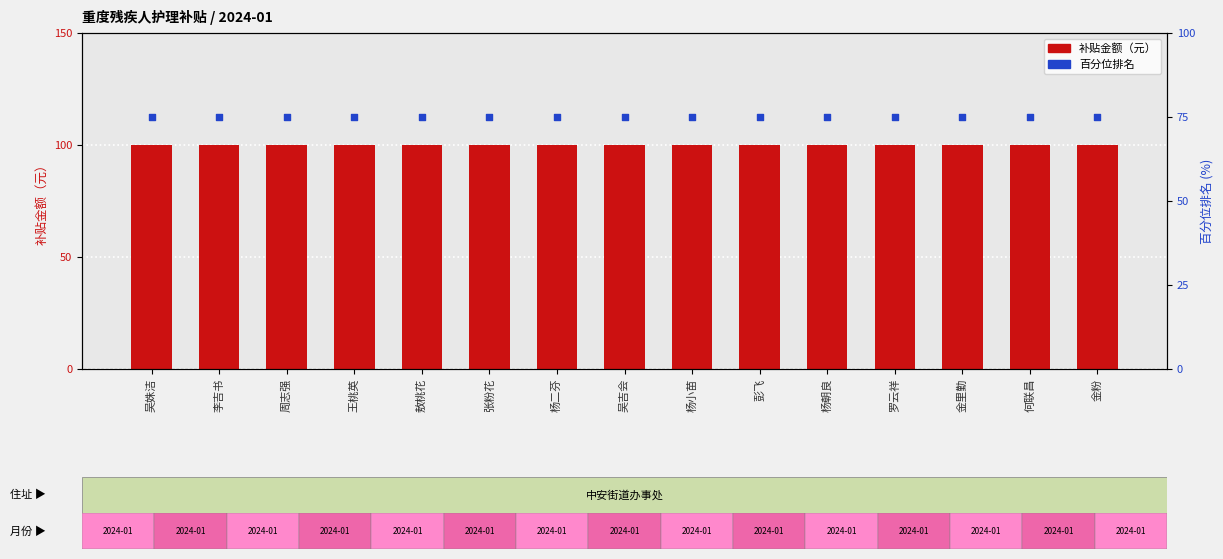

Which series has the largest total across all categories?

补贴金额